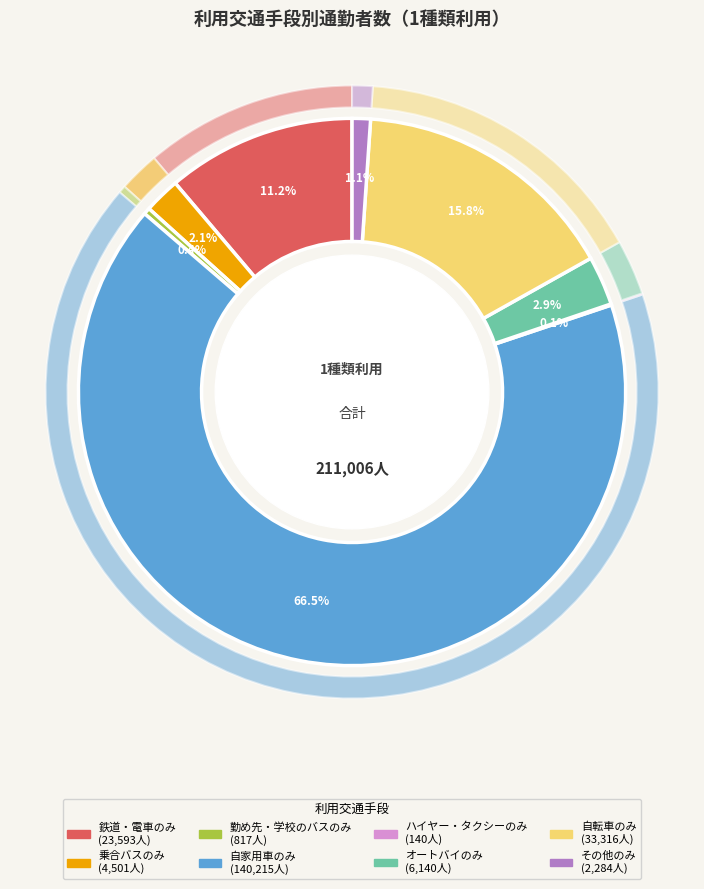

Does any single category account for the majority?

Yes